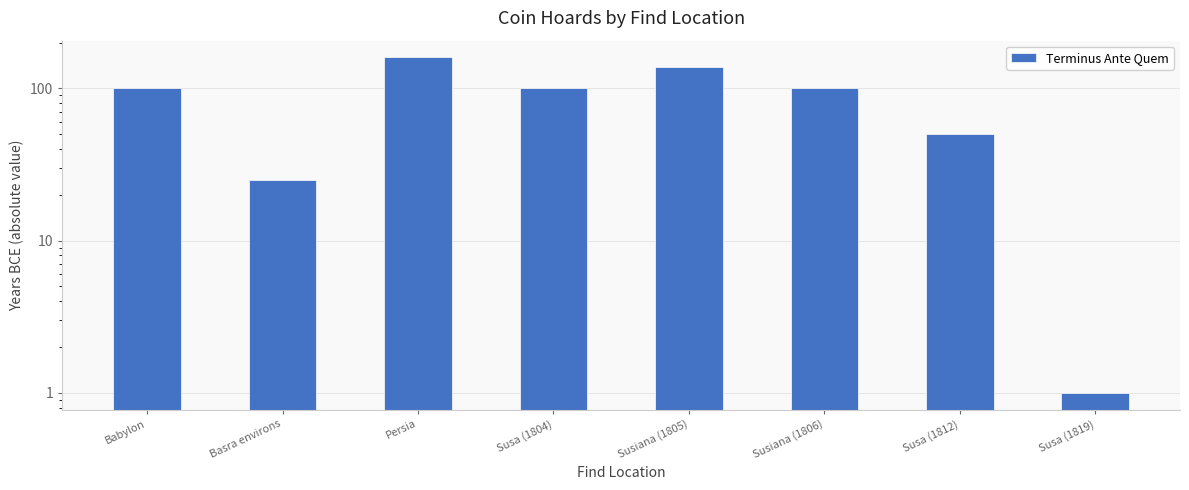

The value at Persia is 219. True or false?

False